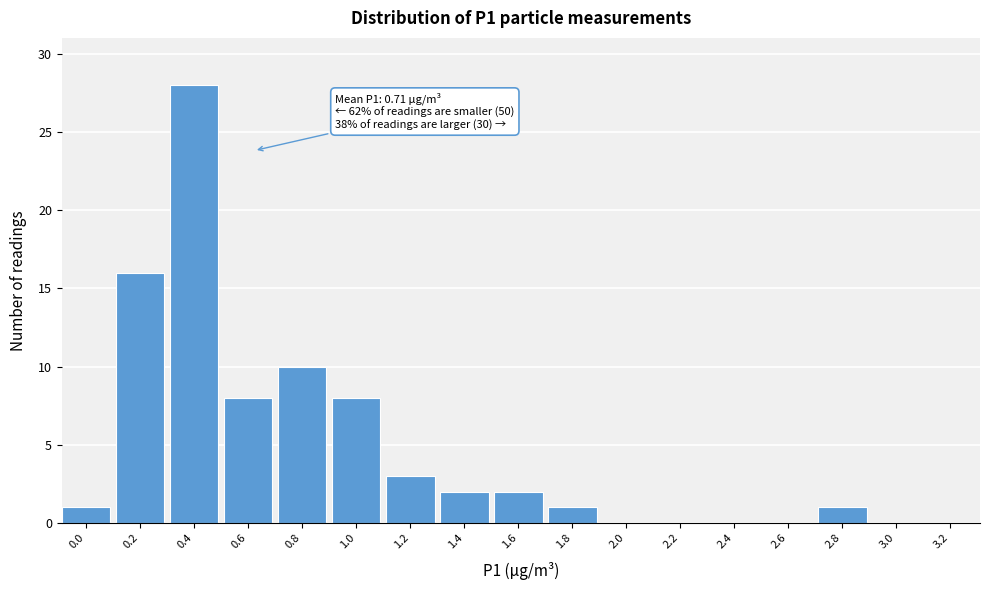

Reading left to right, extract all data points from this chart.

0.0=1	0.2=16	0.4=28	0.6=8	0.8=10	1.0=8	1.2=3	1.4=2	1.6=2	1.8=1	2.0=0	2.2=0	2.4=0	2.6=0	2.8=1	3.0=0	3.2=0